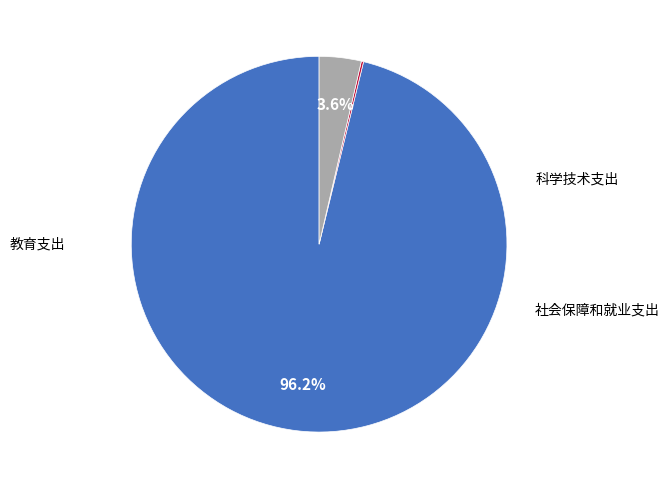

Does any single category account for the majority?

Yes